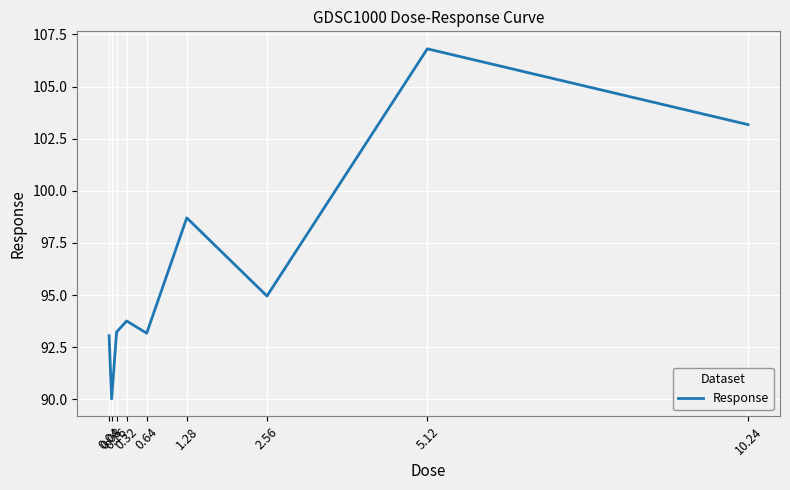

What is the average value?

96.3